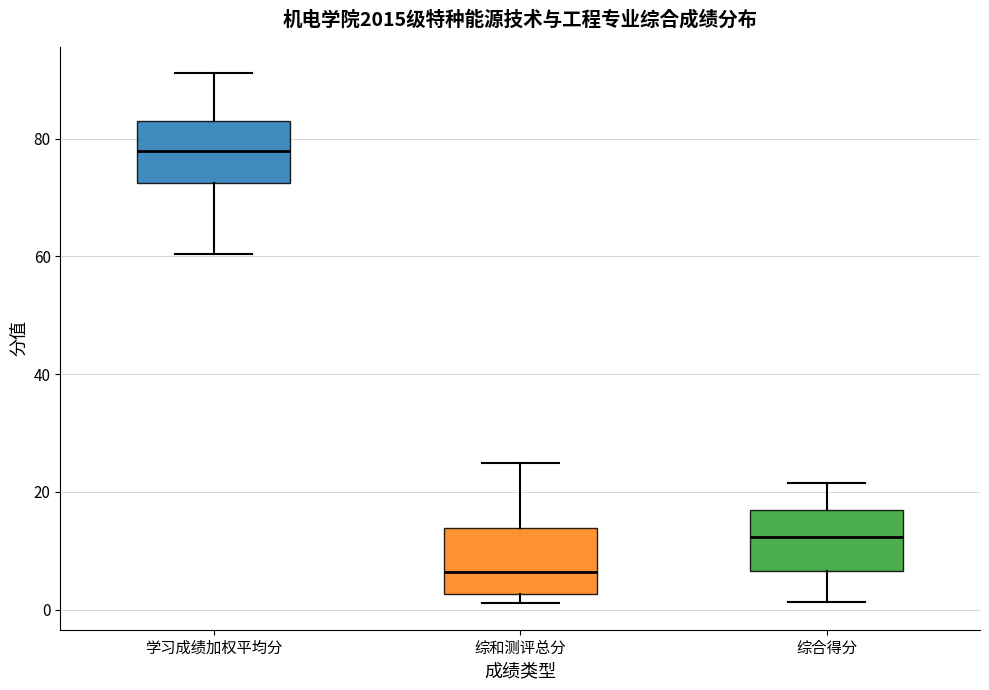

Where does the median line of the box for 综和测评总分 sit on the y-axis? The values are not printed on the chart, so give them approximately, as read against the axis.

6